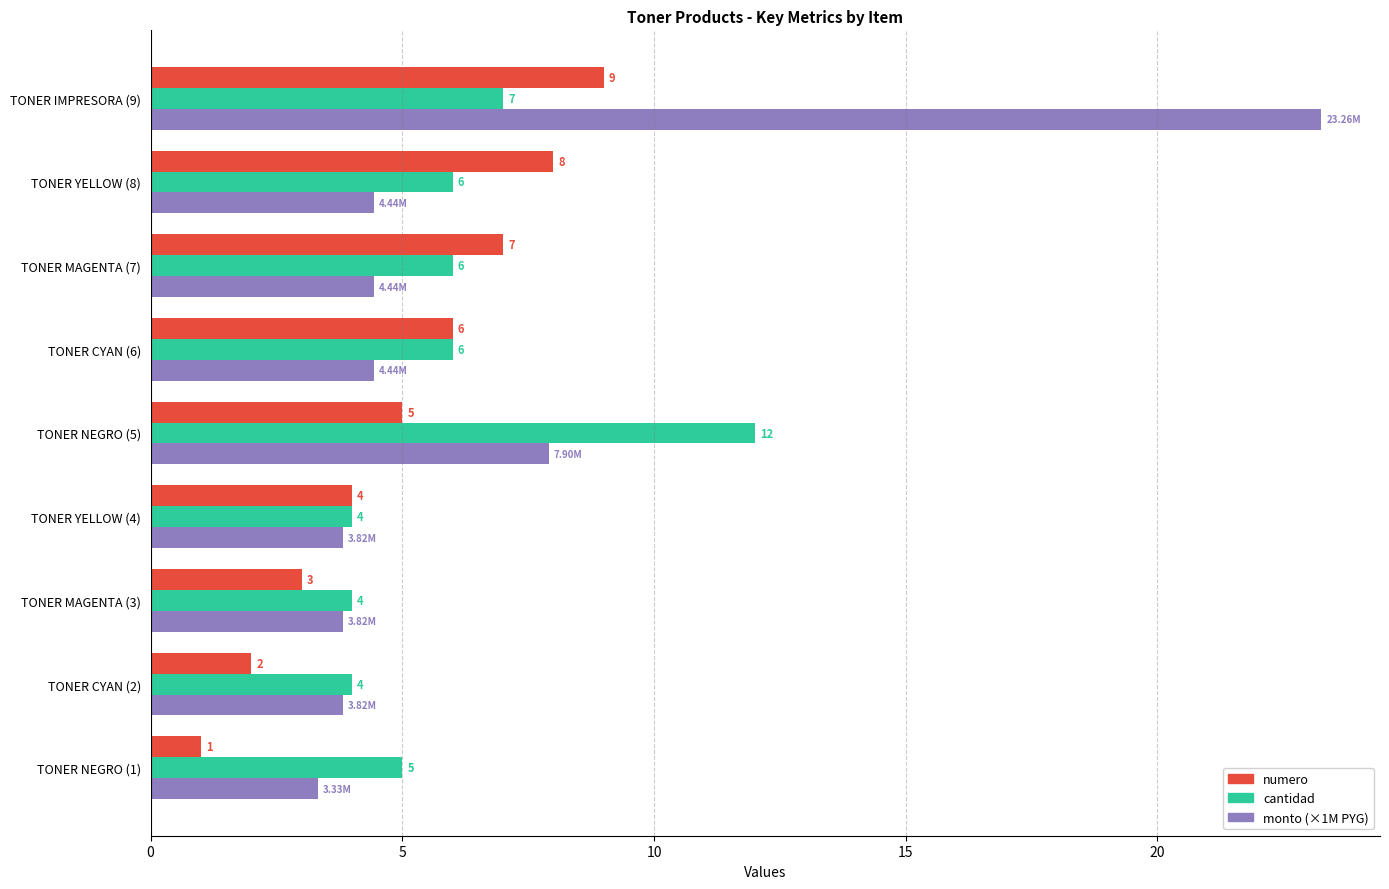

What is the difference between the highest and lowest values at TONER MAGENTA (3)?

1.0